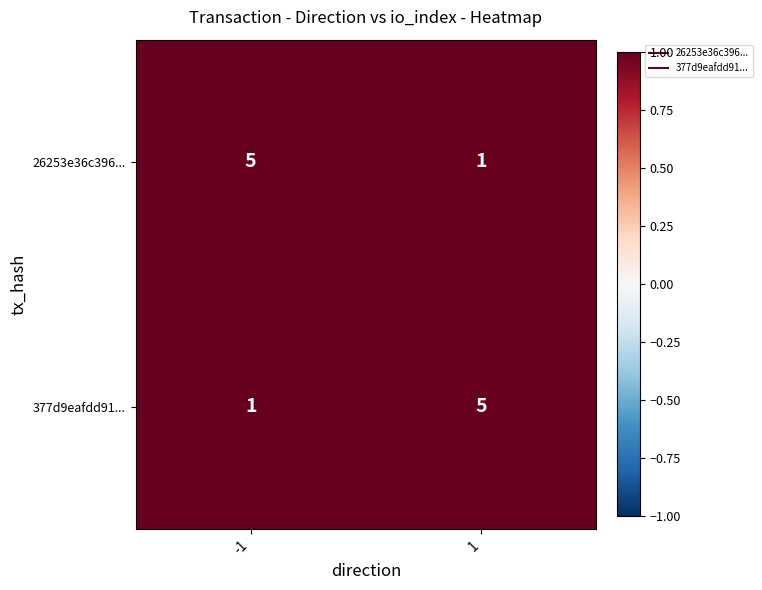

Is the value of 377d9eafdd91... at 1 greater than the value of 26253e36c396... at 1?

Yes